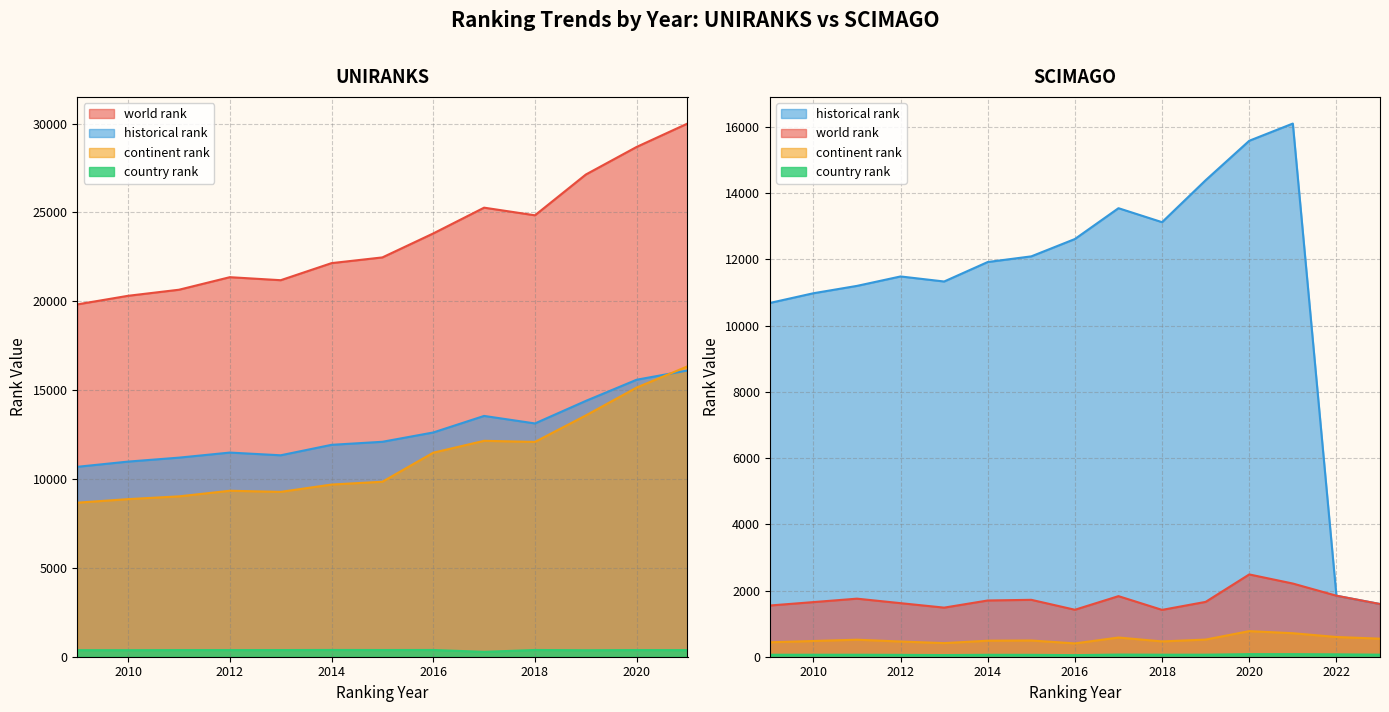

At which category does the chart reach its peak across all series?

2021